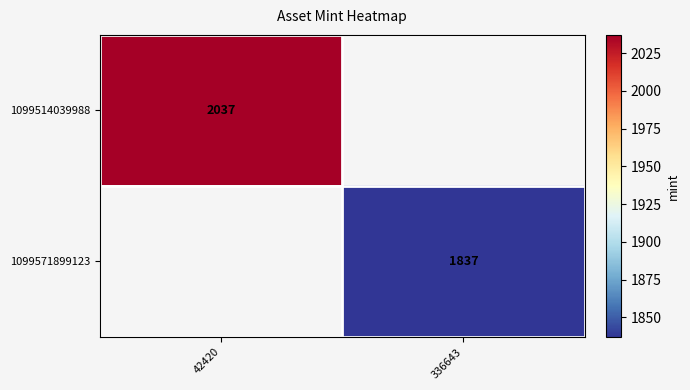

The value of 1099514039988 at 42420 is 2037. True or false?

True